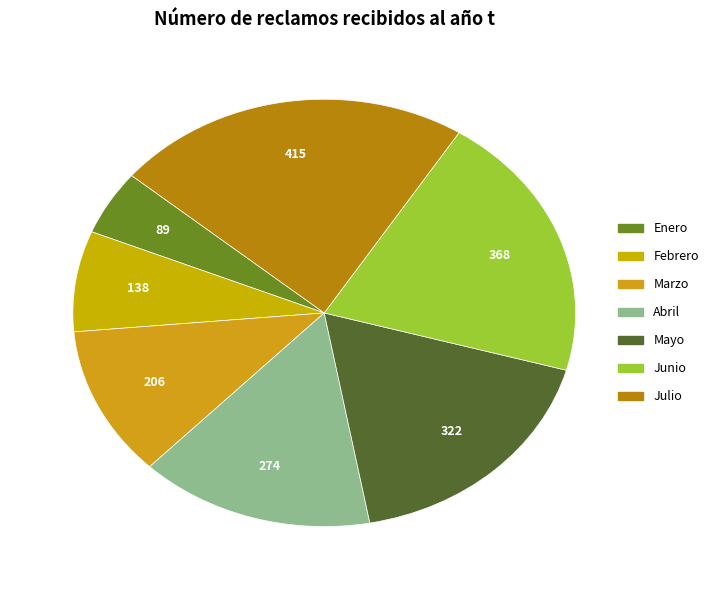

Count the number of slices in the pie.

7